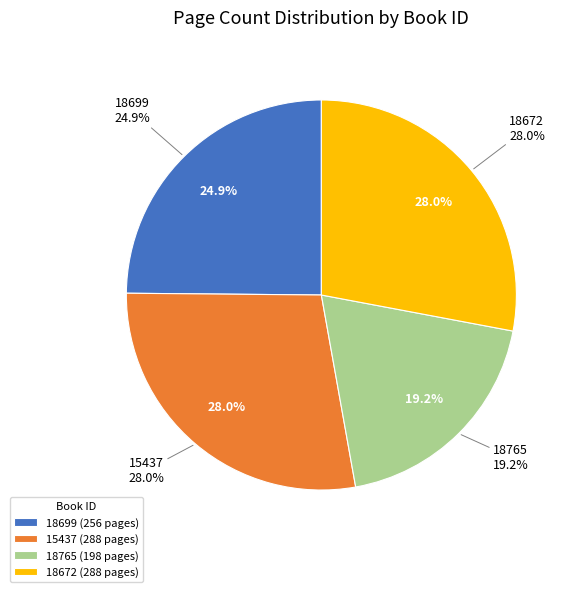

Is it true that 15437 is 42% of the pie?

False